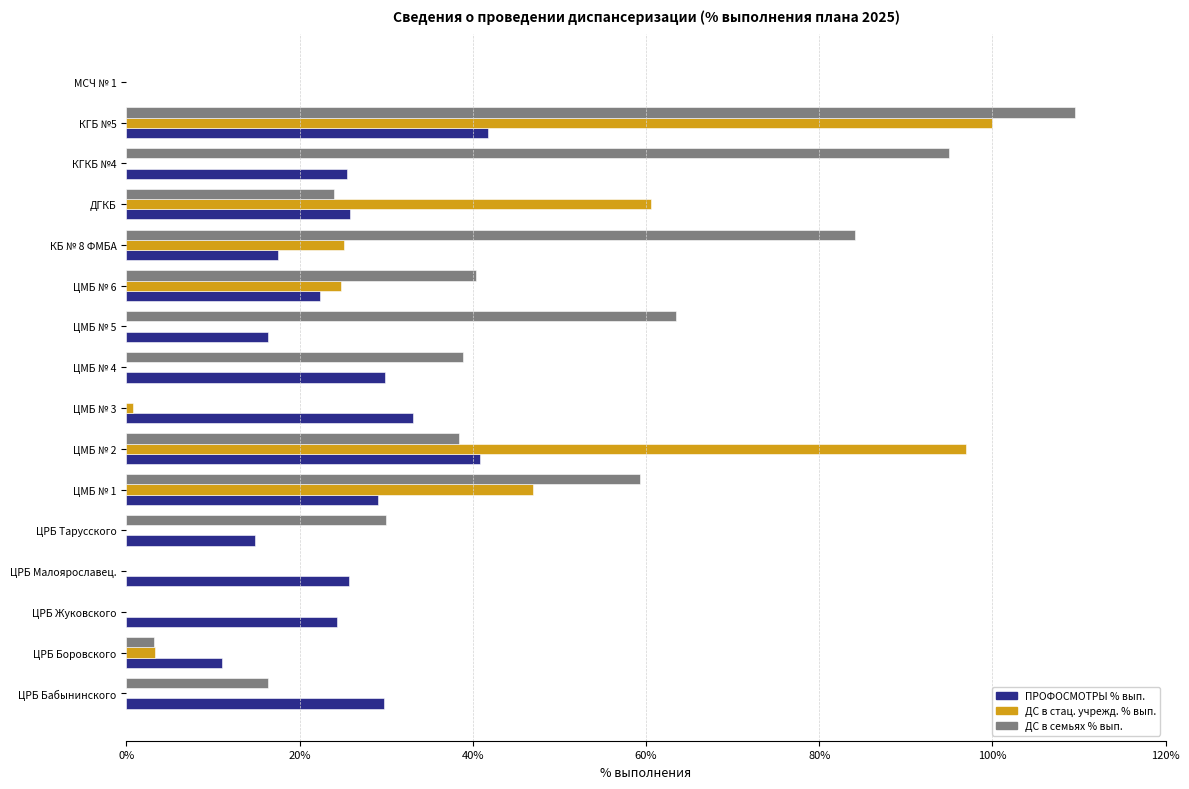

Which label corresponds to the largest value in the chart?

КГБ №5